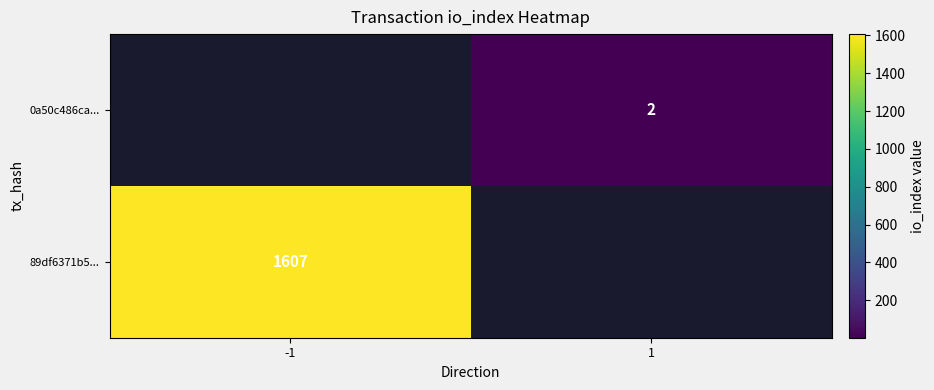

Is it true that 89df6371b5... equals 2657.7 at -1?

False